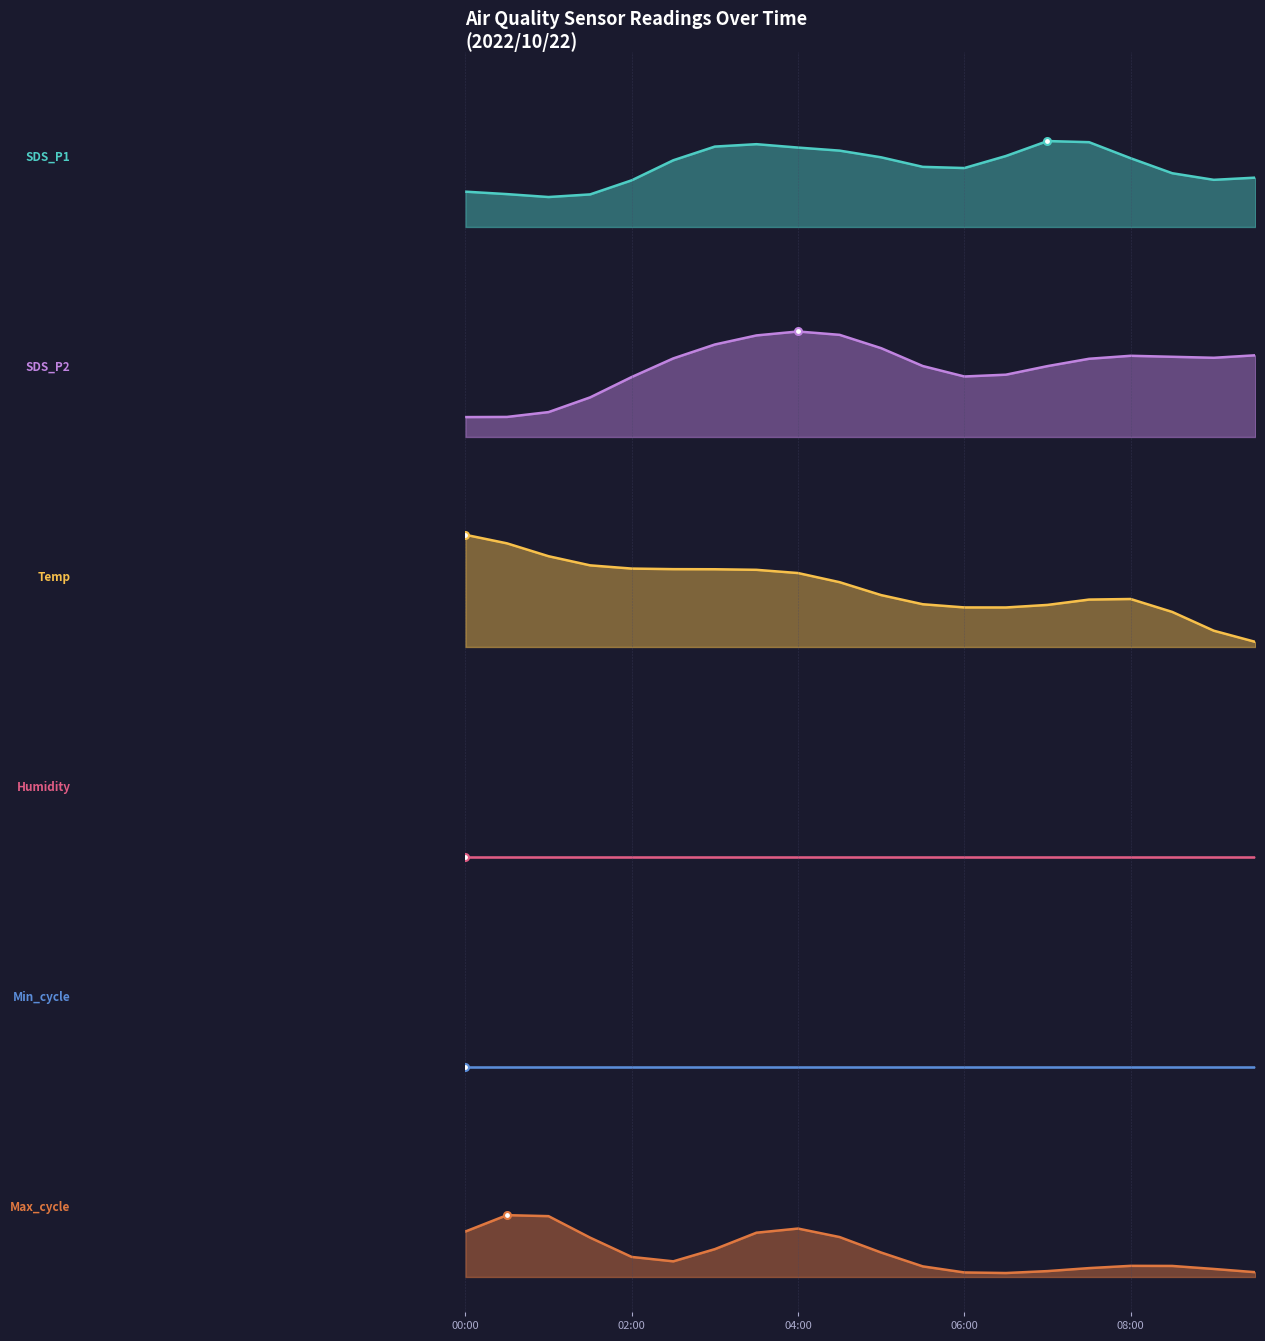

What is the sum of all SDS_P1 values?

10.4